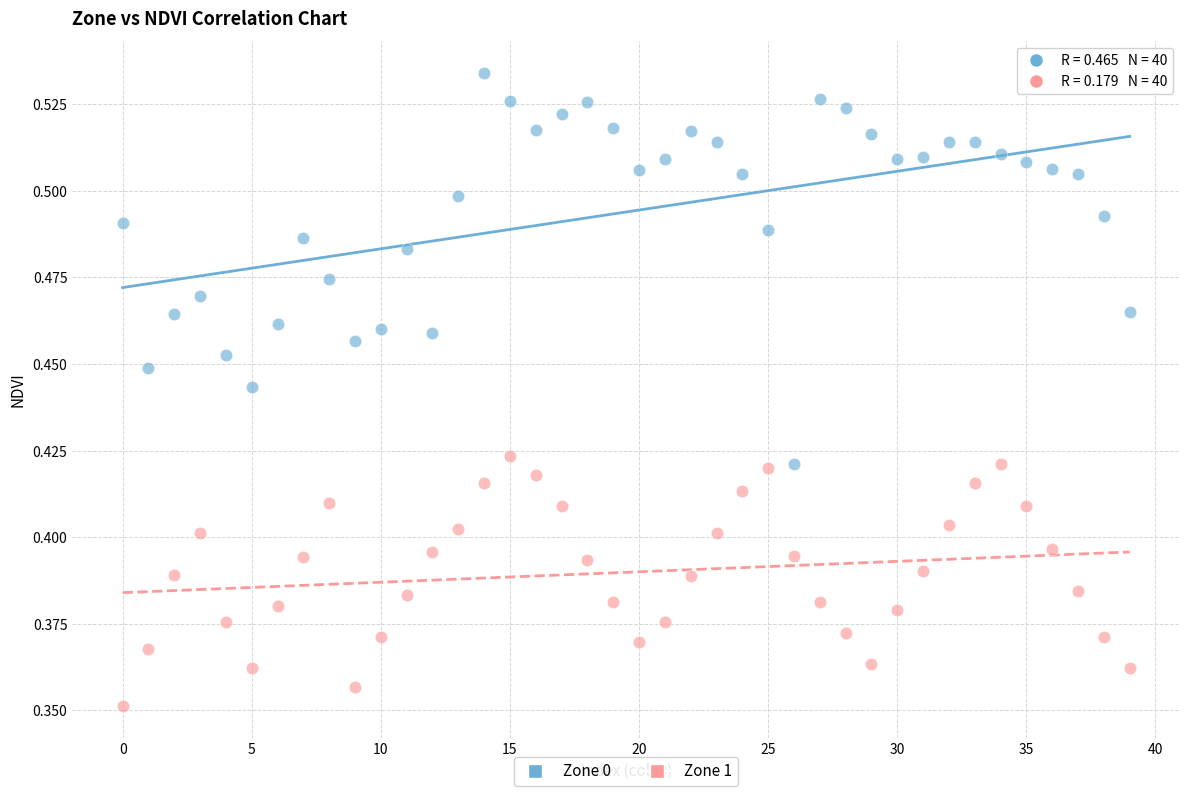

Which series contains the highest Y value?

Zone 0